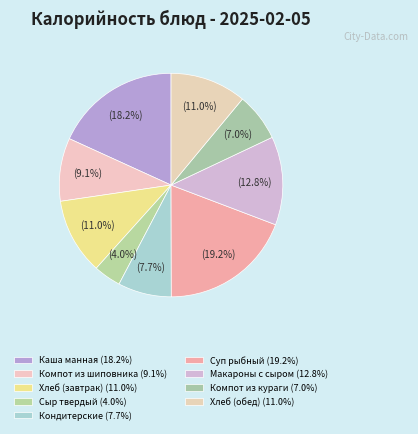

Is there any slice that represents more than half of the pie?

No